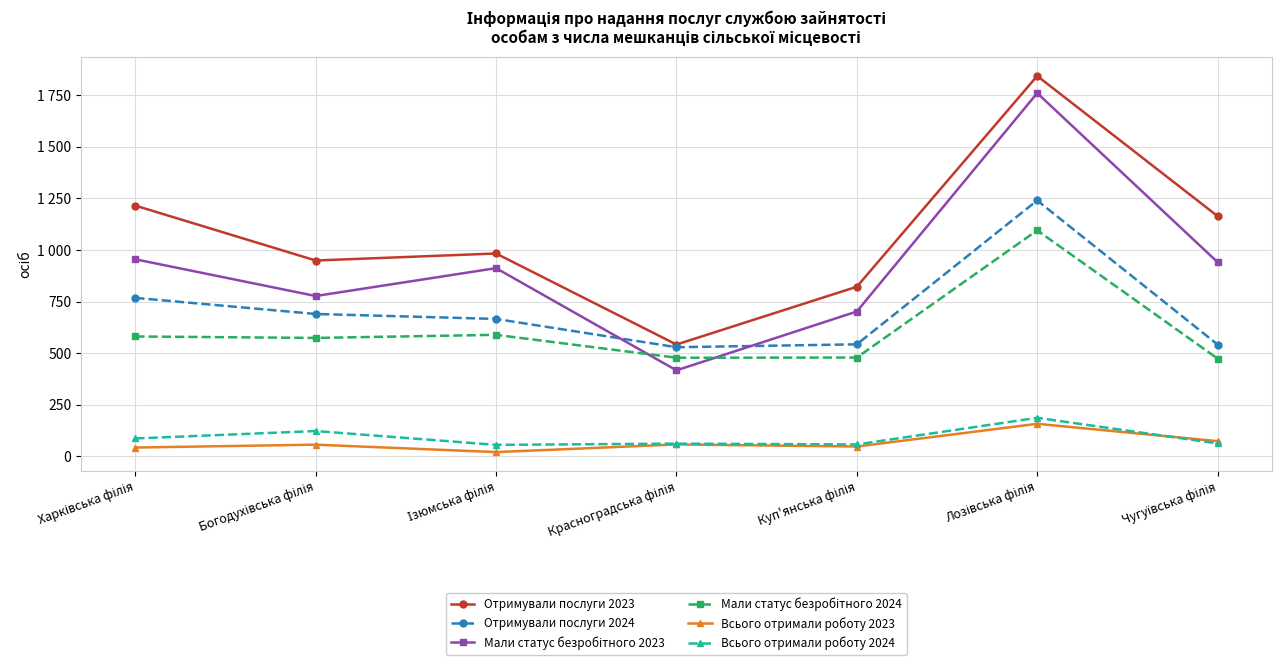

Which series has the widest spread of values?

Мали статус безробітного 2023